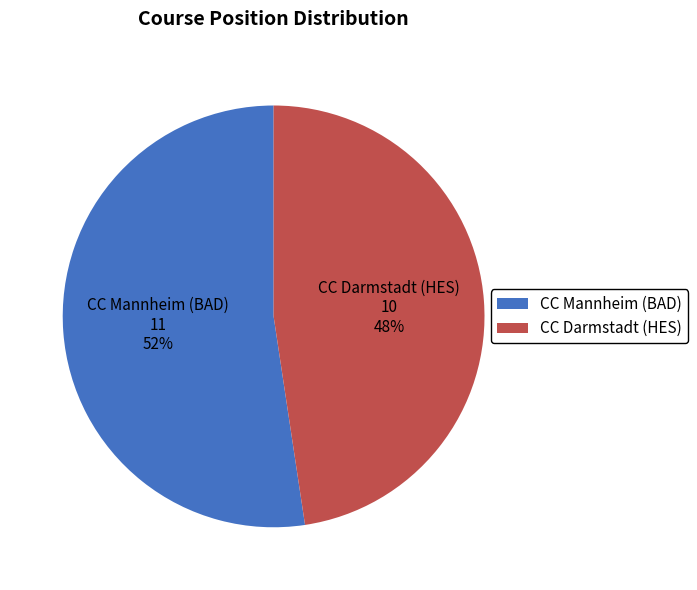

To the nearest percent, what is the average slice percentage?

50%